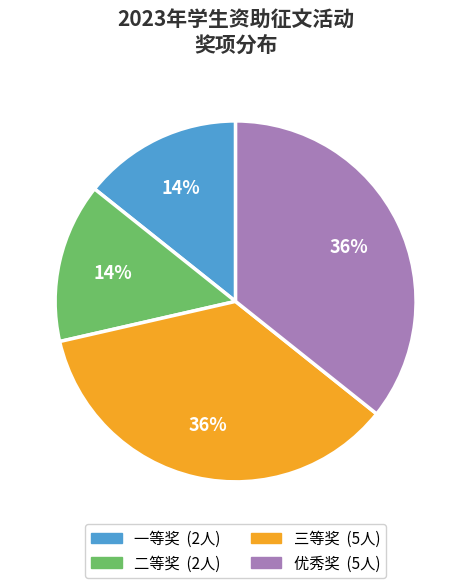

What is the ratio of the value at 一等奖 to the value at 二等奖?

1.0